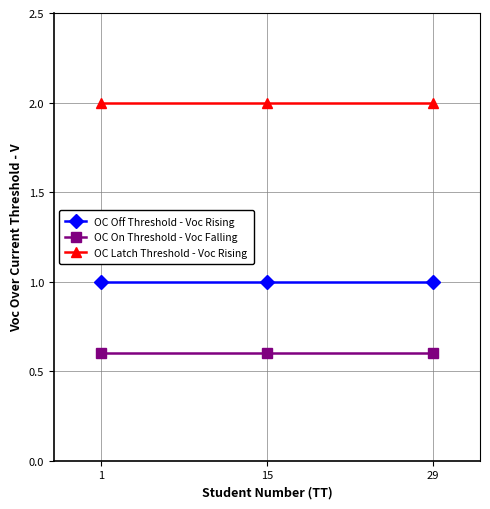

What is the maximum value shown in the chart?

2.0